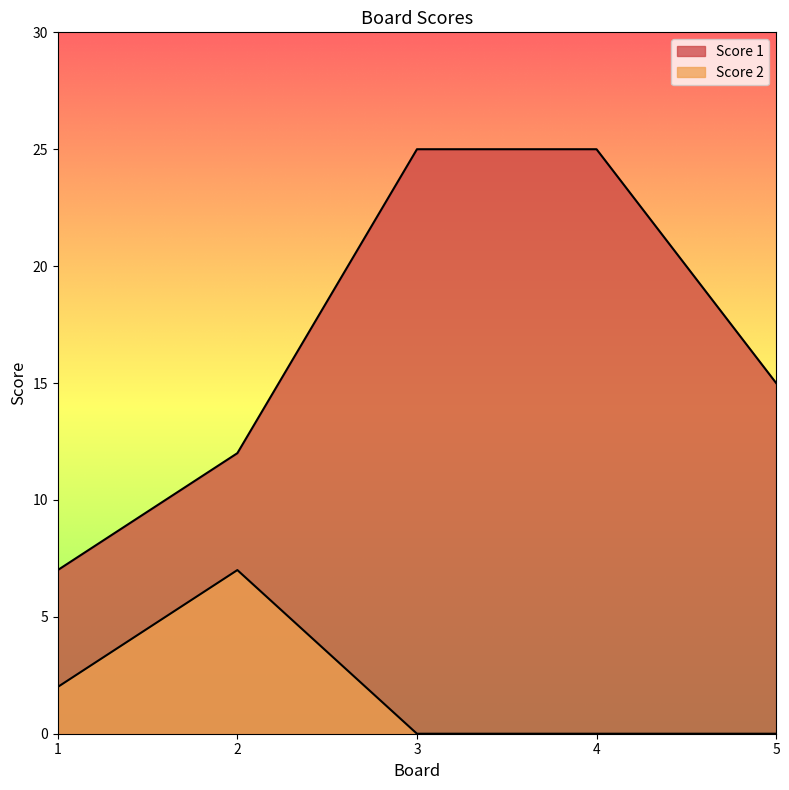

What is the sum of the Score 1 values at 1 and 3?

32